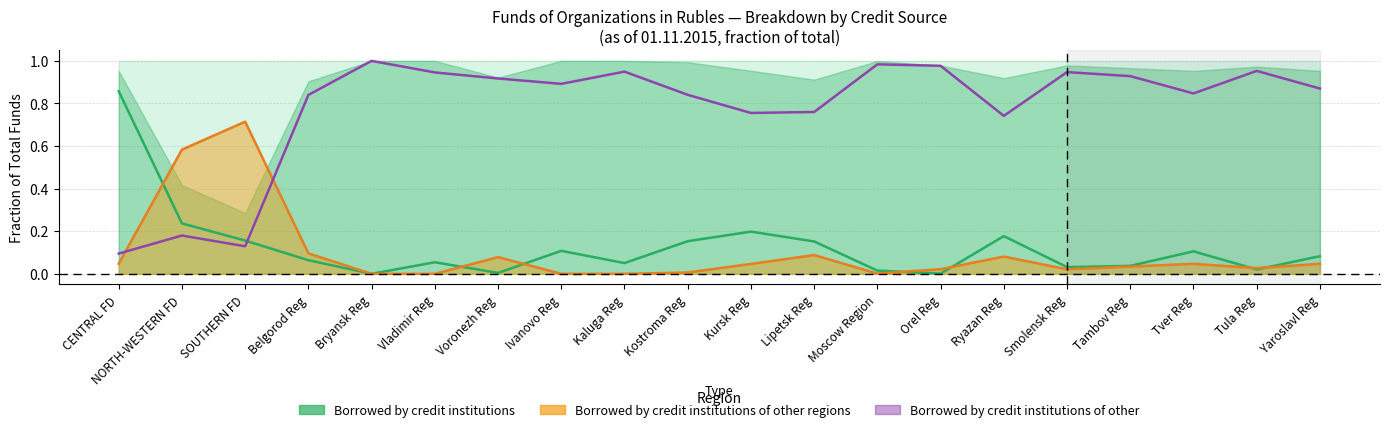

How many distinct data groups are displayed?

3